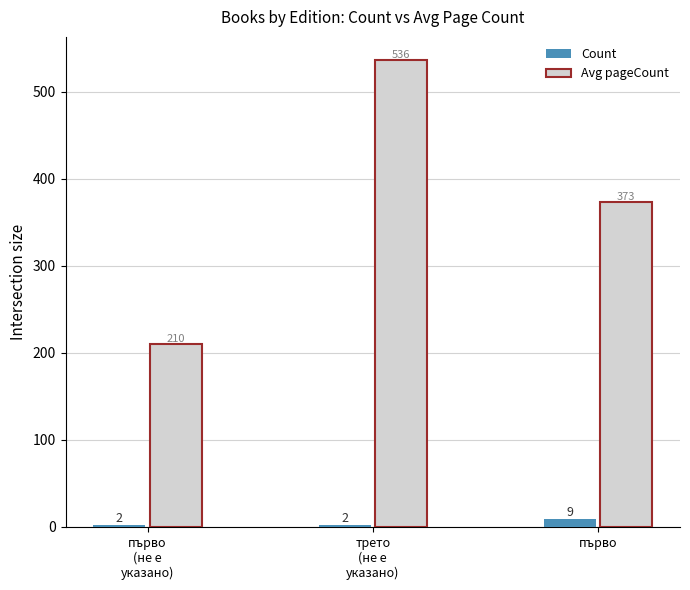

What is the label of the 3rd bar from the left?

първо